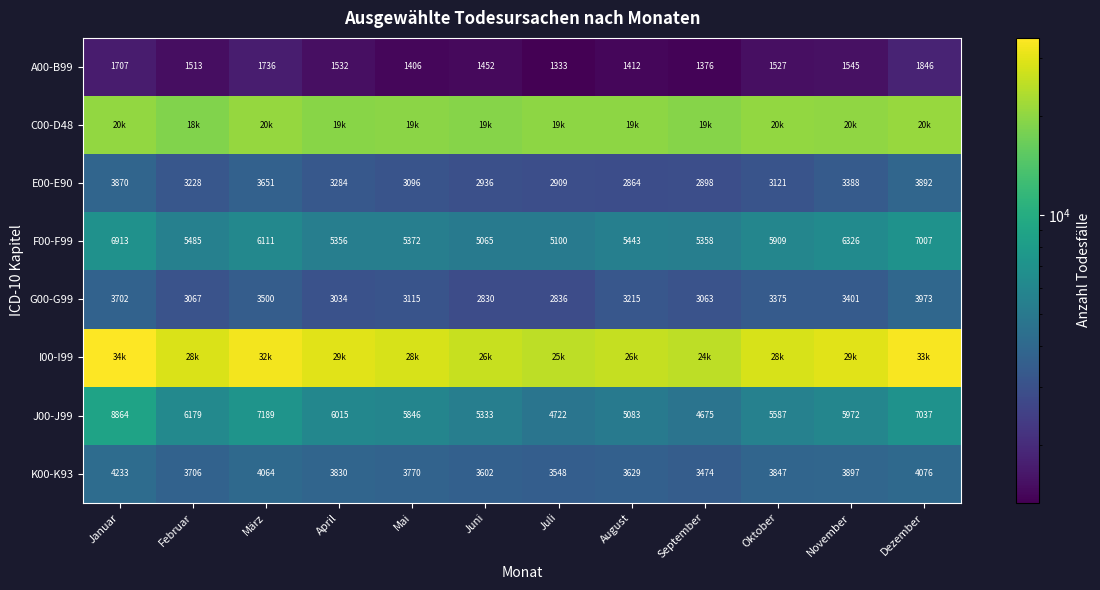

Count the number of data series in this chart.

8